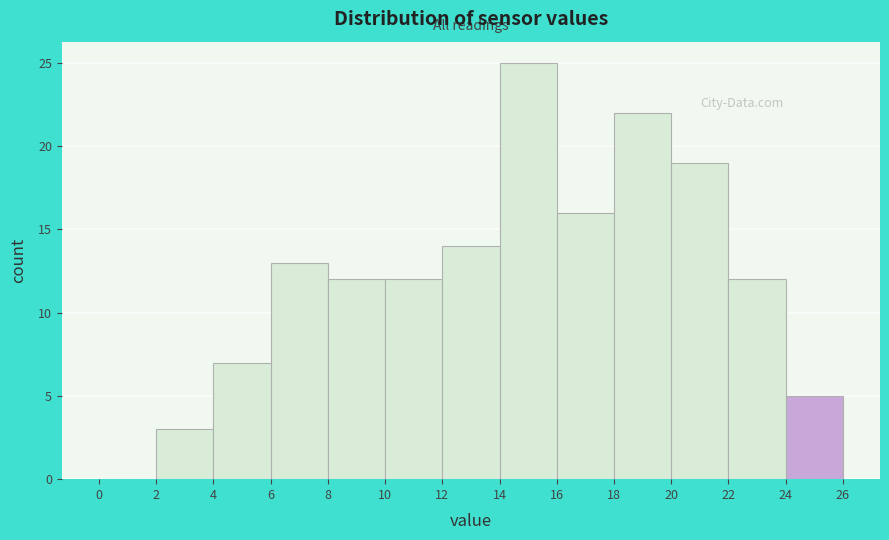

Which range on the x-axis has the tallest bar?

14 to 16